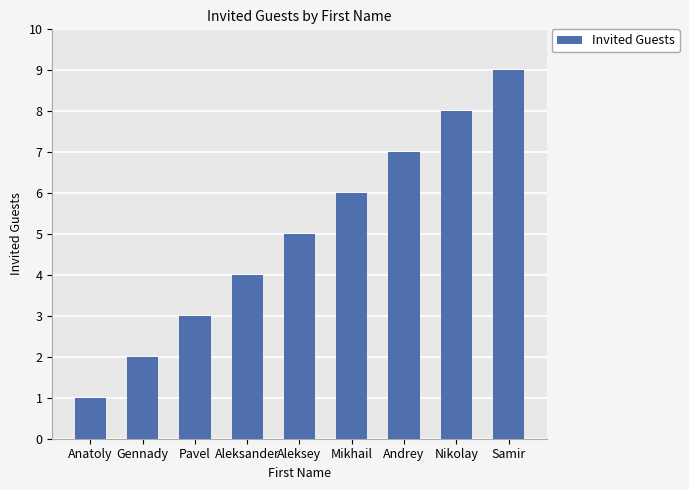

Reading left to right, what are all the values shown in this chart?

Anatoly=1	Gennady=2	Pavel=3	Aleksander=4	Aleksey=5	Mikhail=6	Andrey=7	Nikolay=8	Samir=9